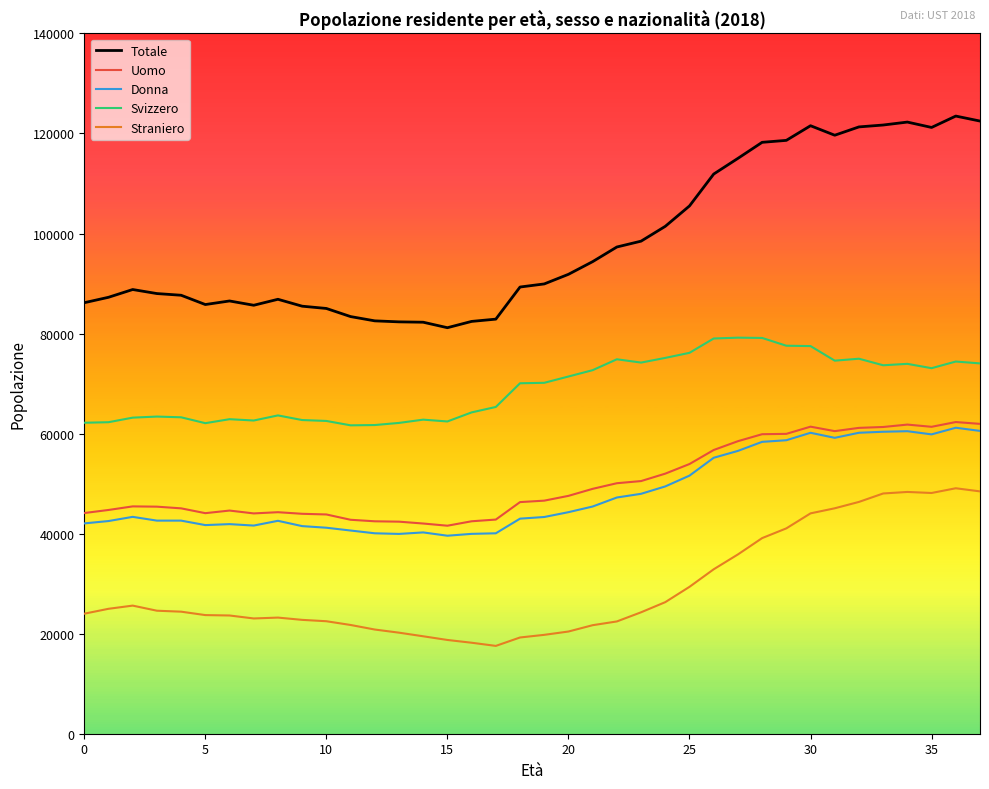

Which series has the widest spread of values?

Totale